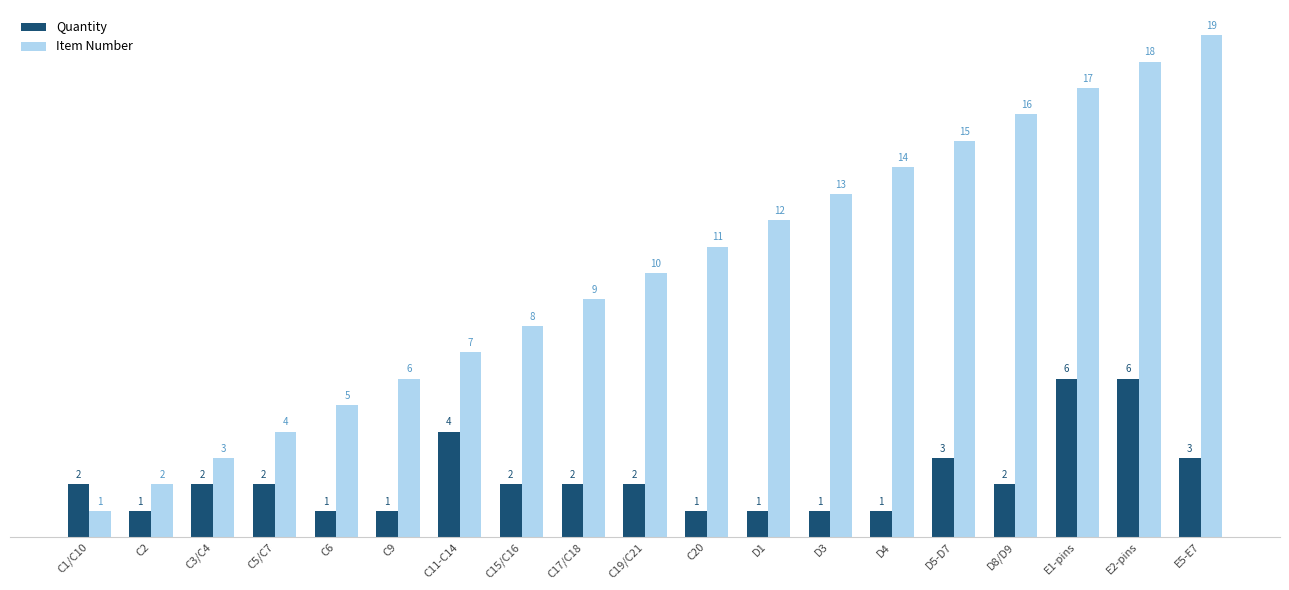

The Item Number series shows 5 at C6. True or false?

True